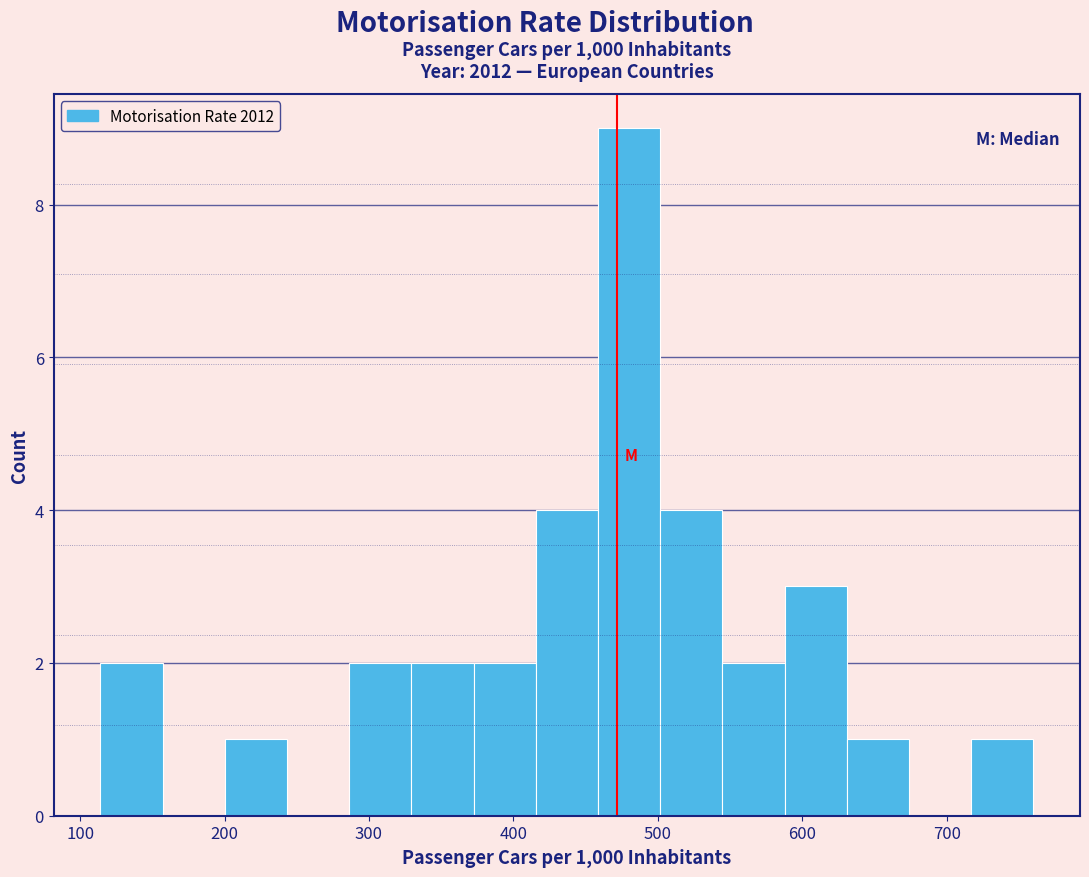

Over which range of the x-axis is the bar tallest?

460 to 500